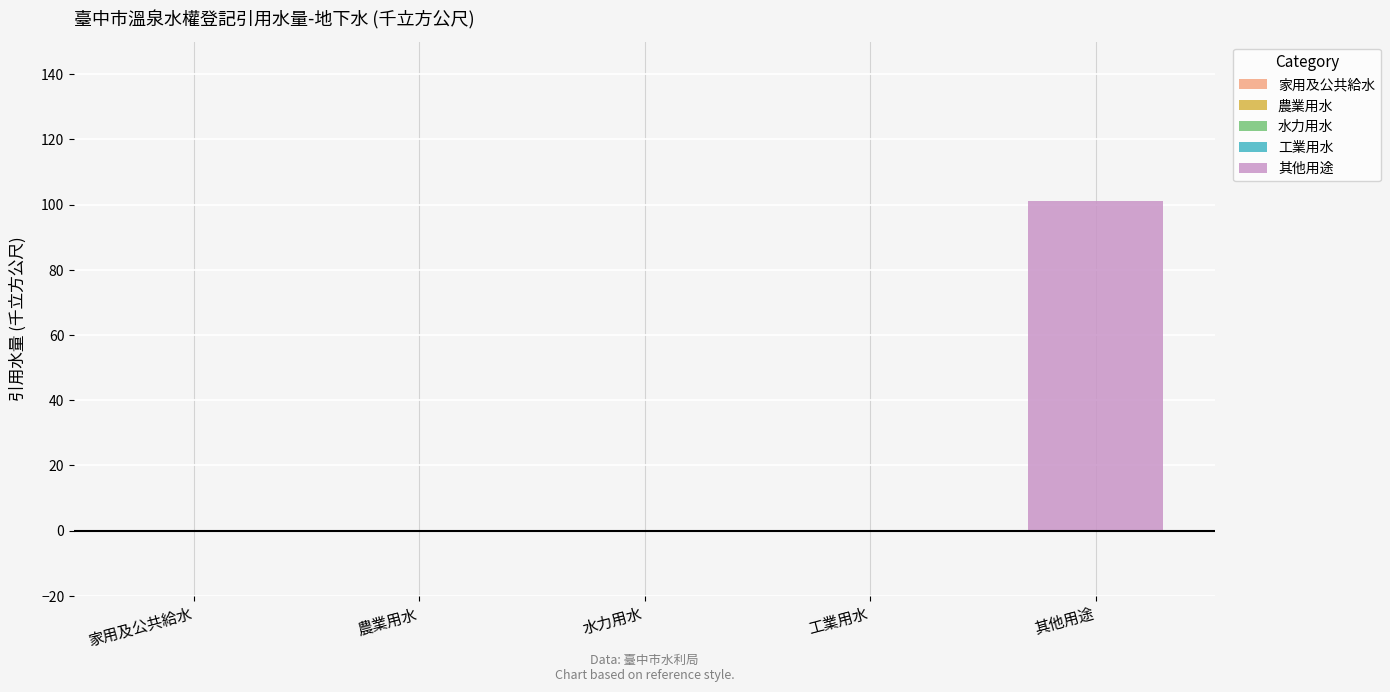

Are the bars horizontal?

No